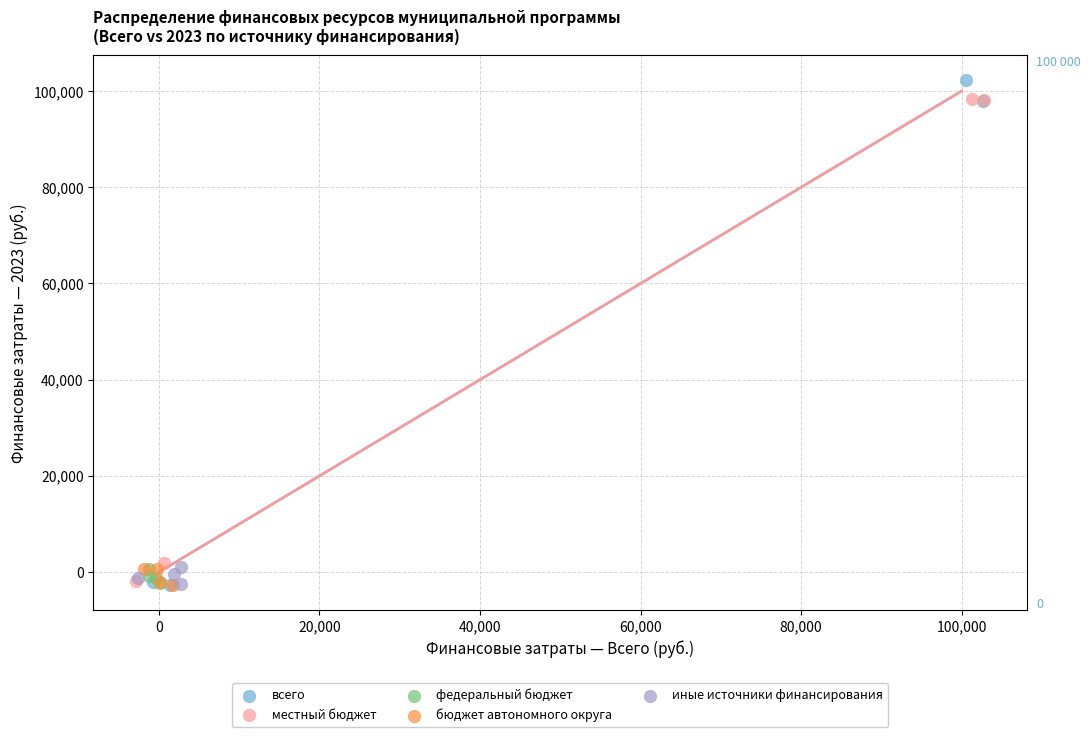

Which series has the largest Y range (max minus min)?

всего